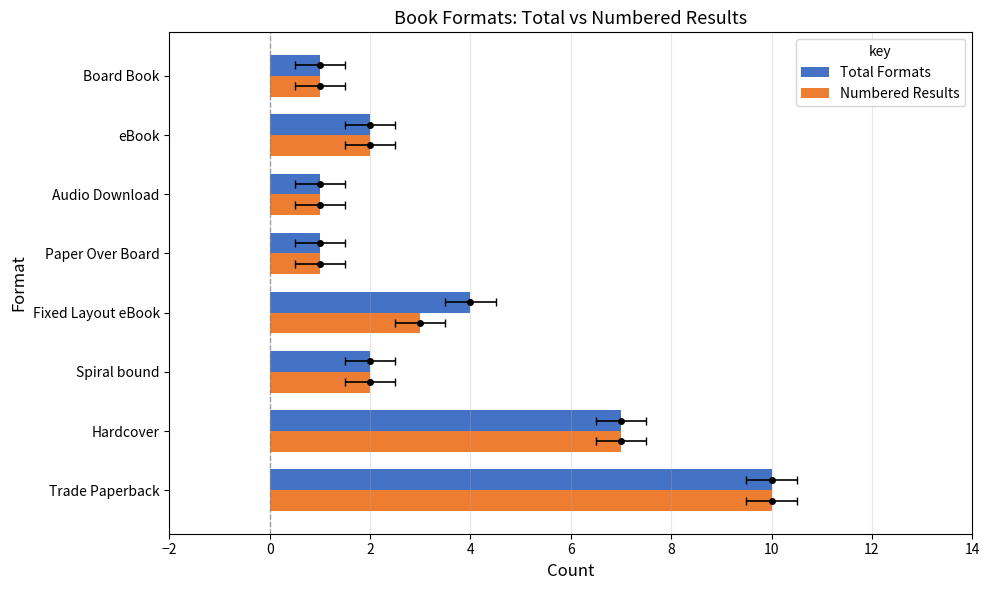

Rank the series by their maximum value, from lowest to highest.

Total Formats, Numbered Results